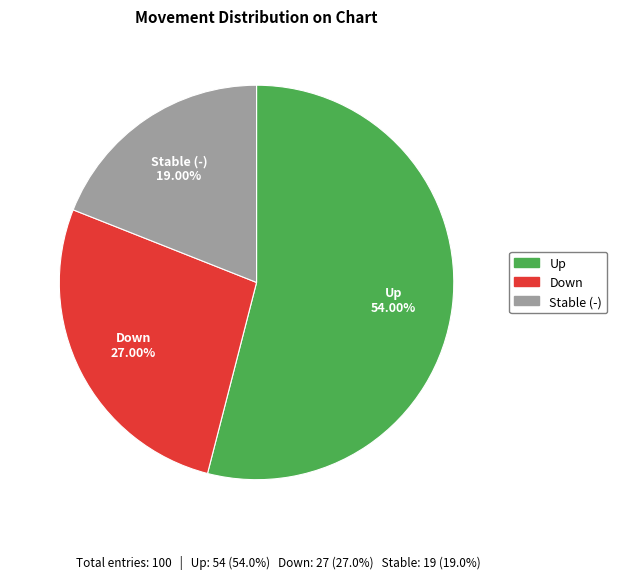

Is there any slice that represents more than half of the pie?

Yes